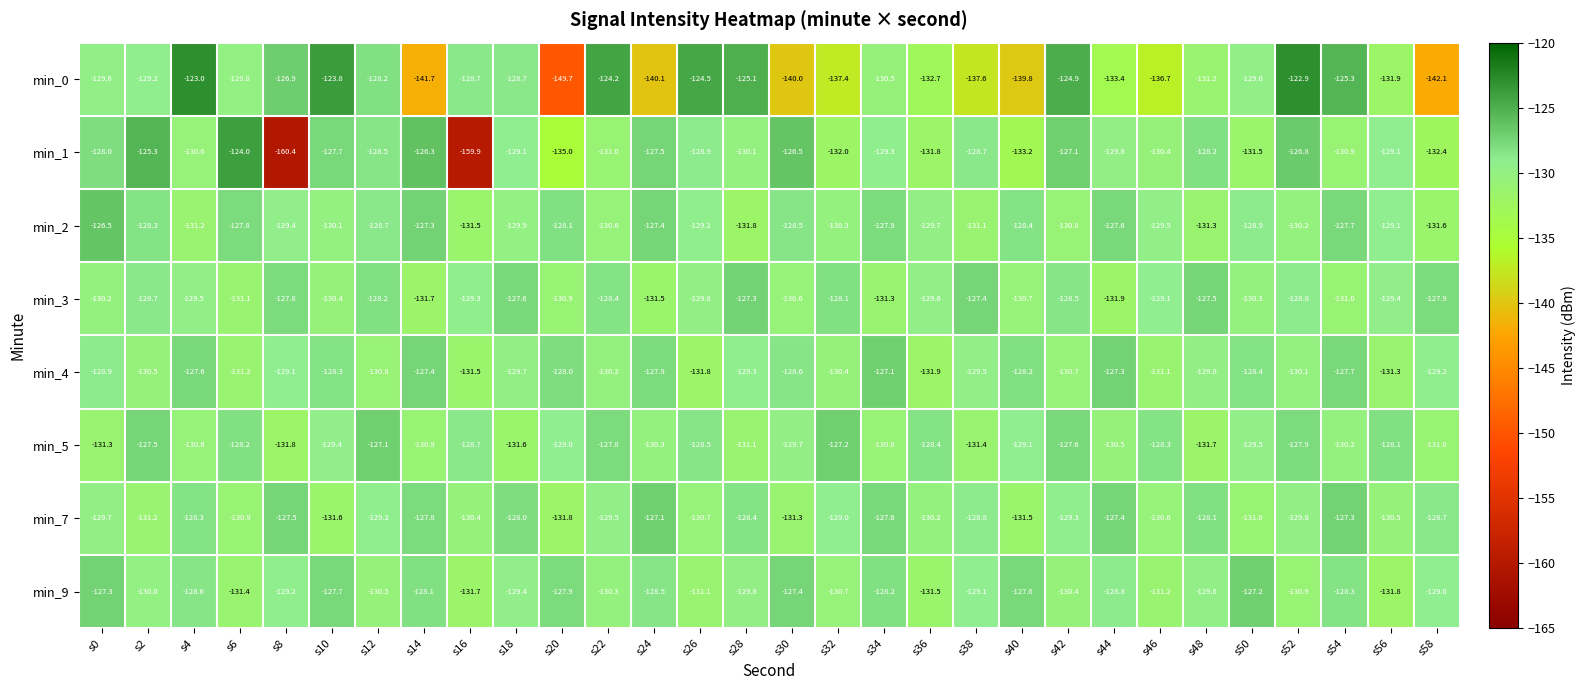

Between s50 and s52, which series saw the biggest shift?

min_0